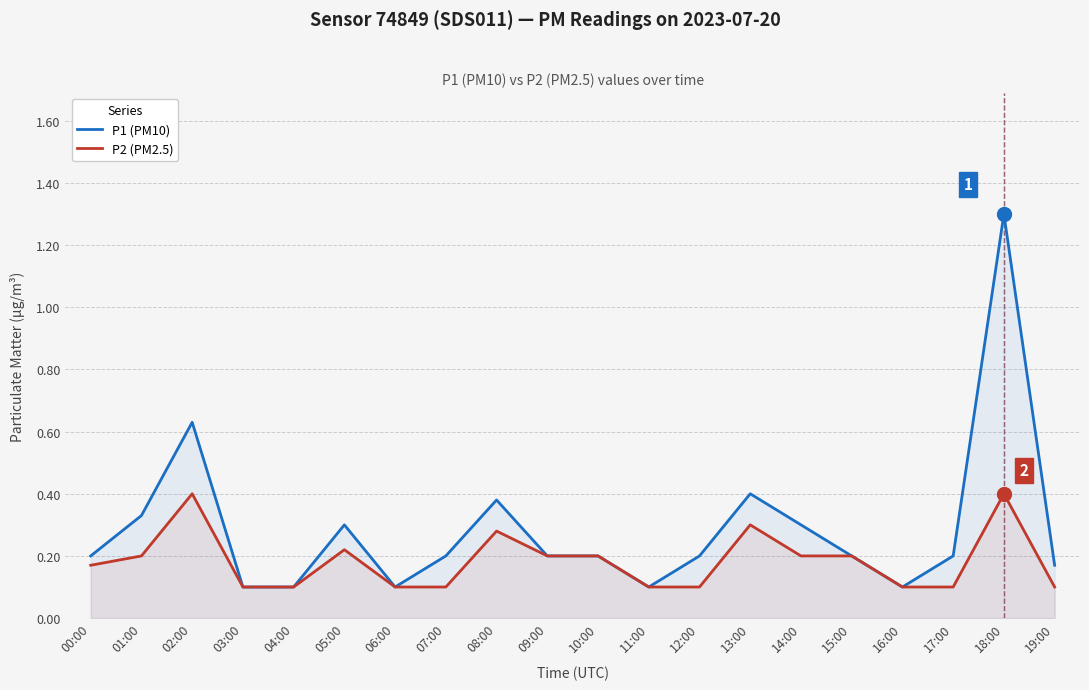

What is the sum of all P1 (PM10) values?

5.7